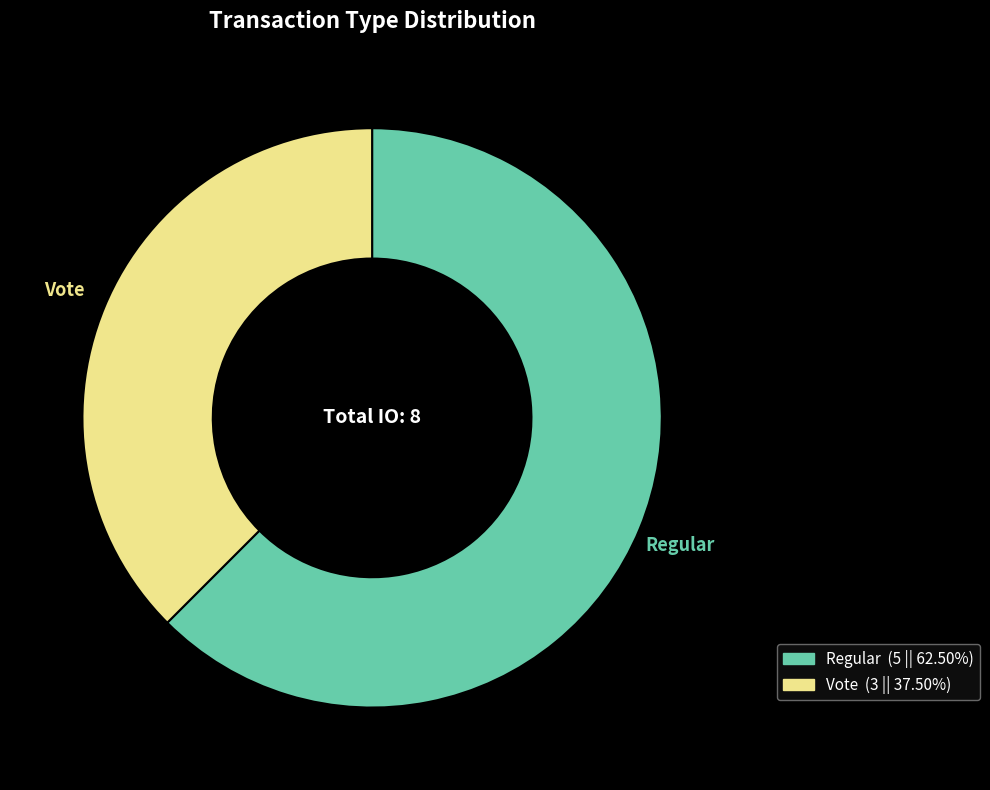

Is Vote the majority of the pie?

No